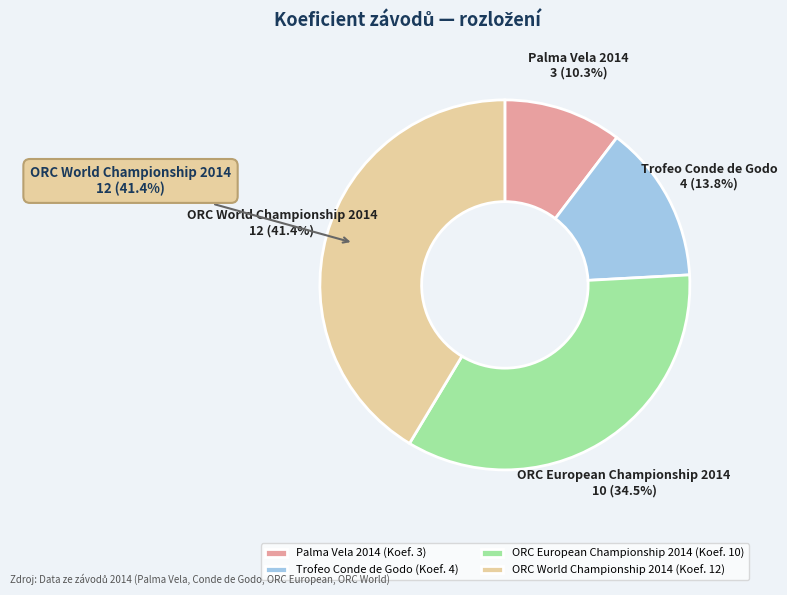

True or false: ORC World Championship 2014 accounts for 32% of the total.

False